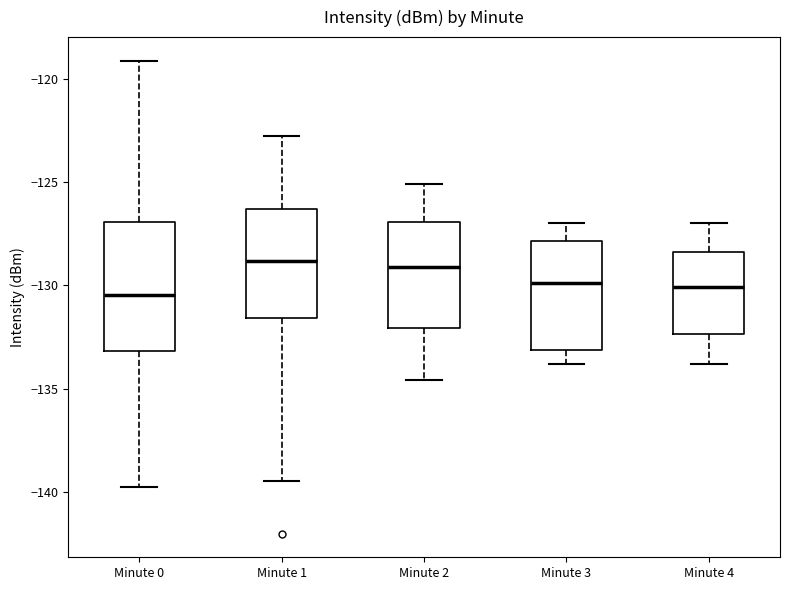

Comparing the boxes themselves (not the whiskers), which one is the tallest?

Minute 0